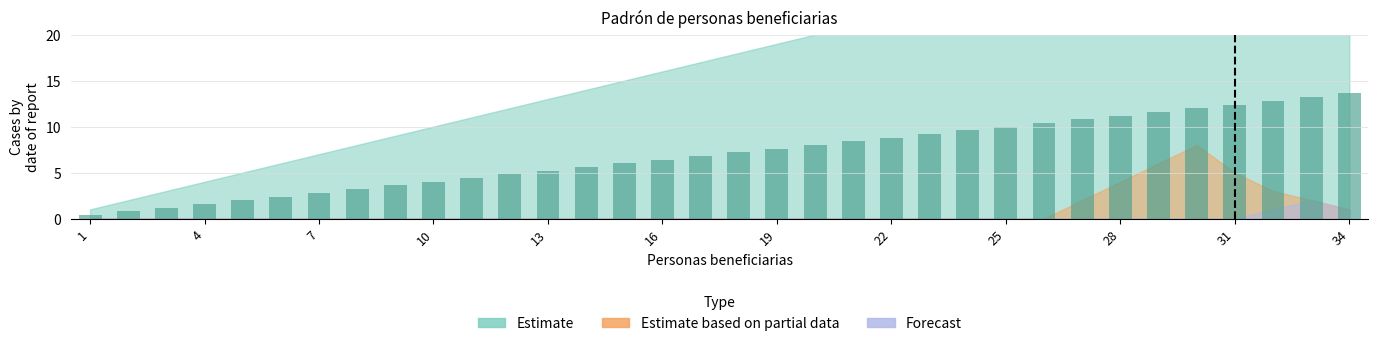

What is the maximum value shown in the chart?

13.6